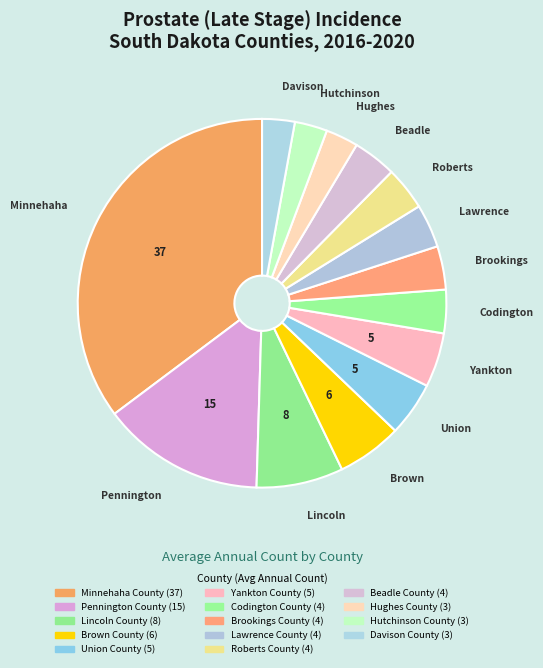

Is there any slice that represents more than half of the pie?

No